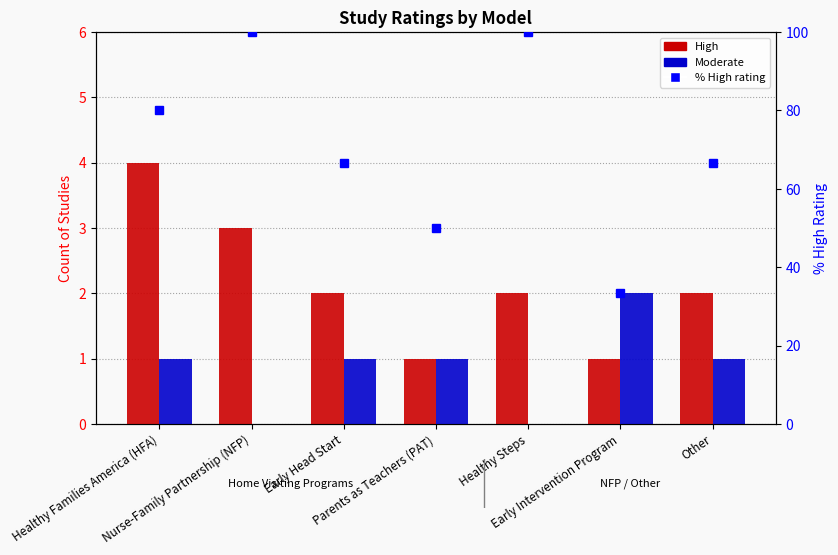

The % High rating series shows 33.3 at Early Intervention Program. True or false?

True